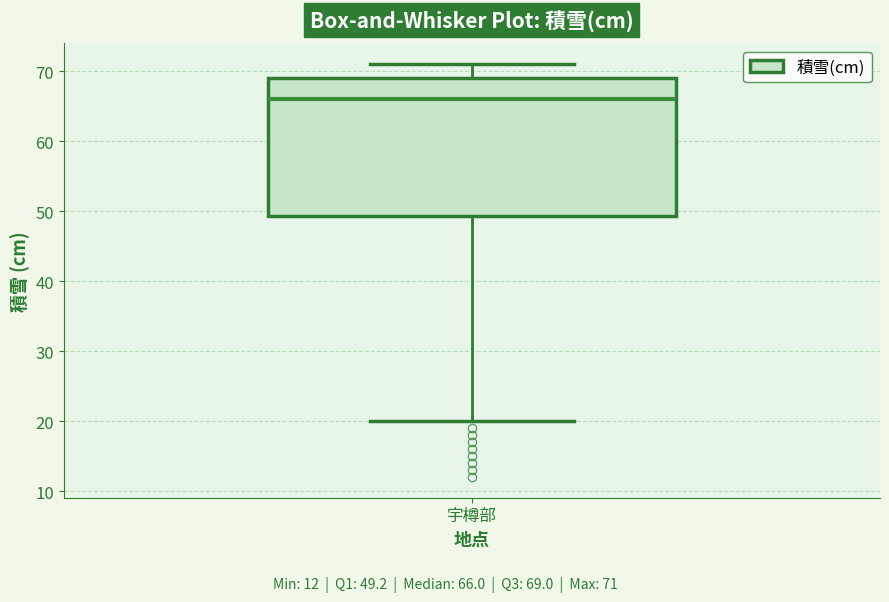

Transcribe this box plot: give where the median line is, the range the box spans, and where the two whiskers end, as read against the y-axis. The values are not printed on the chart, so give them approximately, as read against the axis.

median 66, box 49 to 69, whiskers 20 to 71